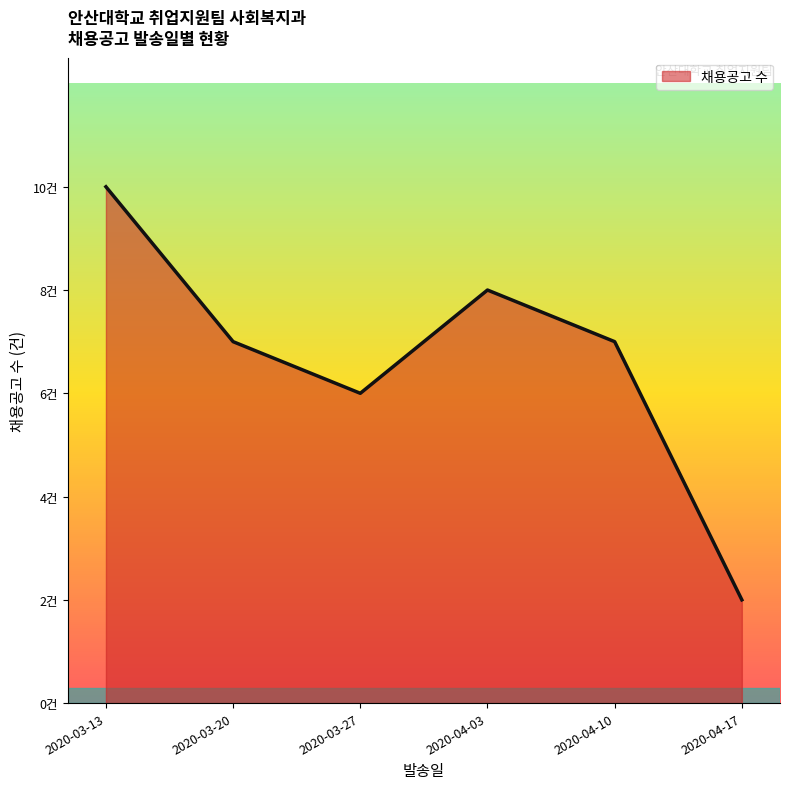

Which label corresponds to the largest value in the chart?

2020-03-13